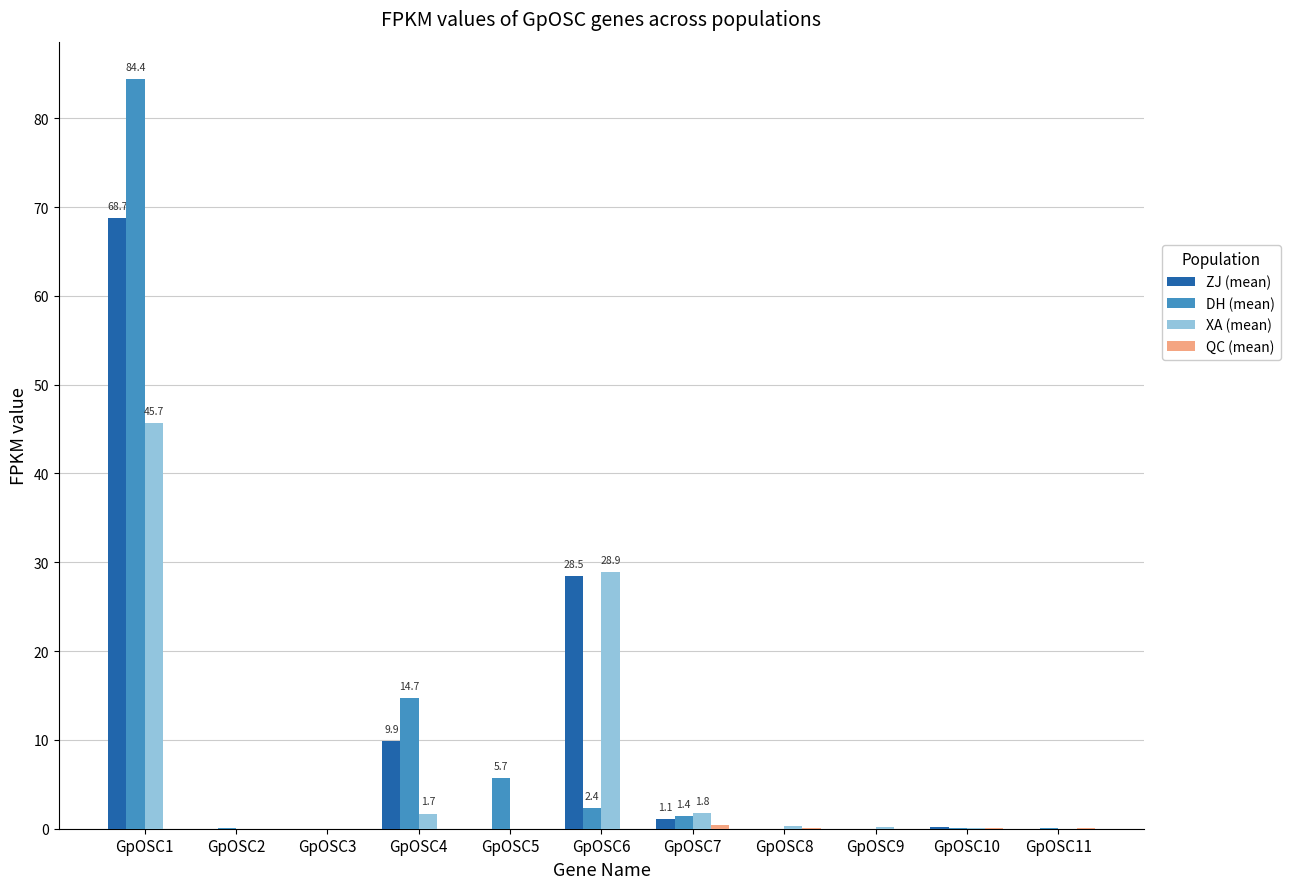

Which label corresponds to the largest value in the chart?

GpOSC1